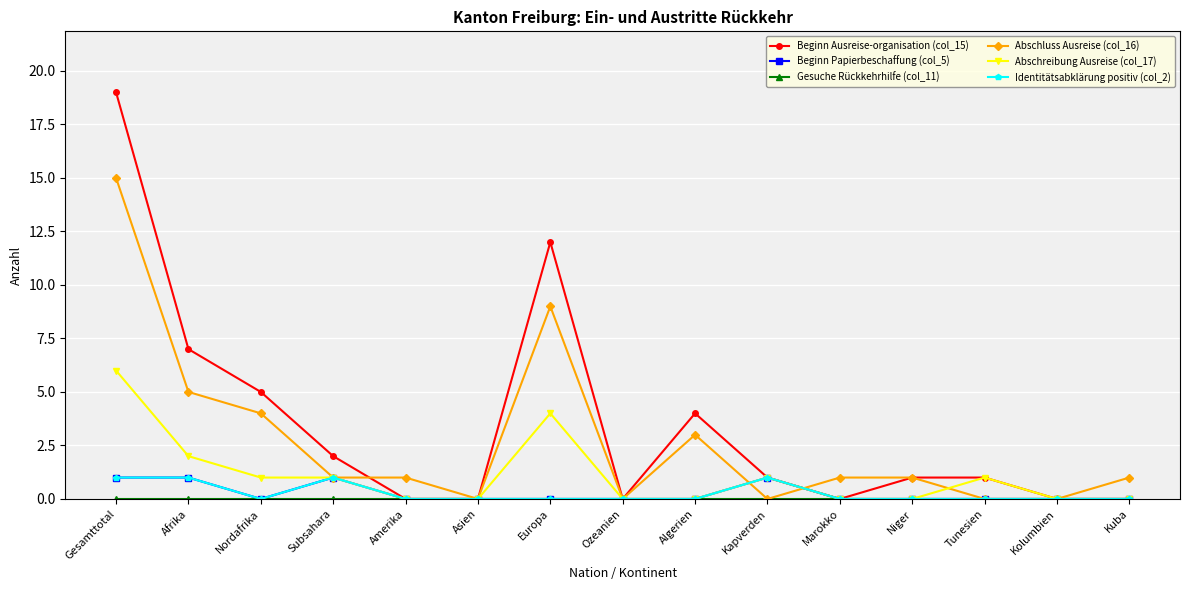

What is the label of the 13th point from the right?

Nordafrika